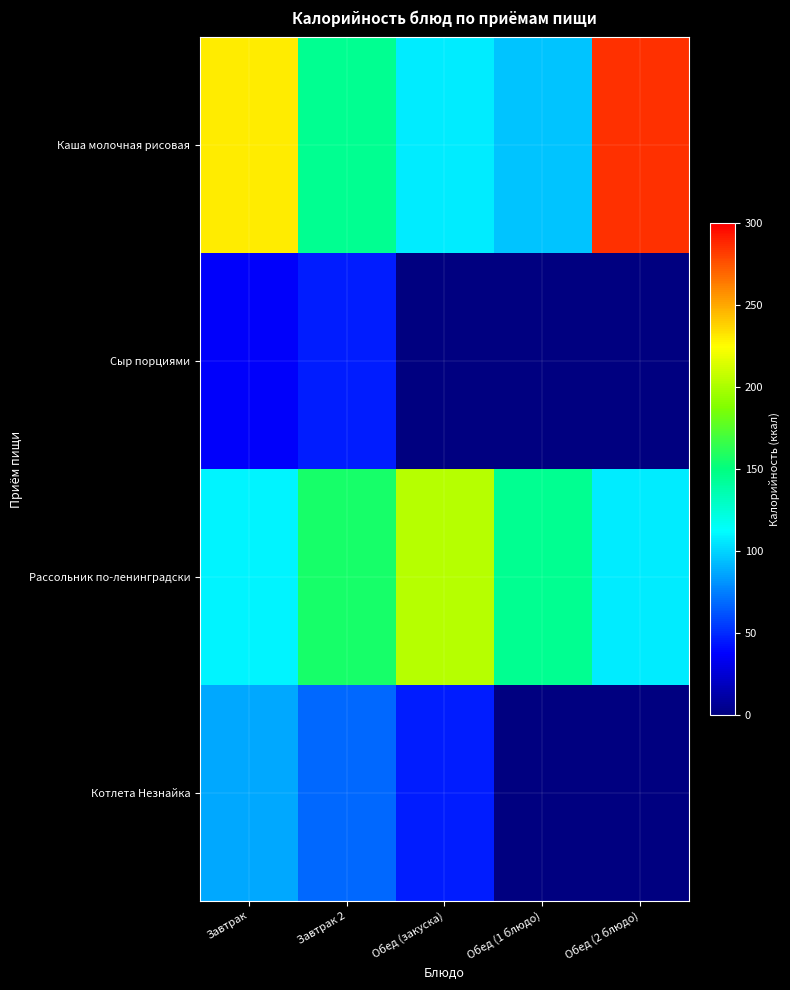

How many categories are shown in the chart?

5